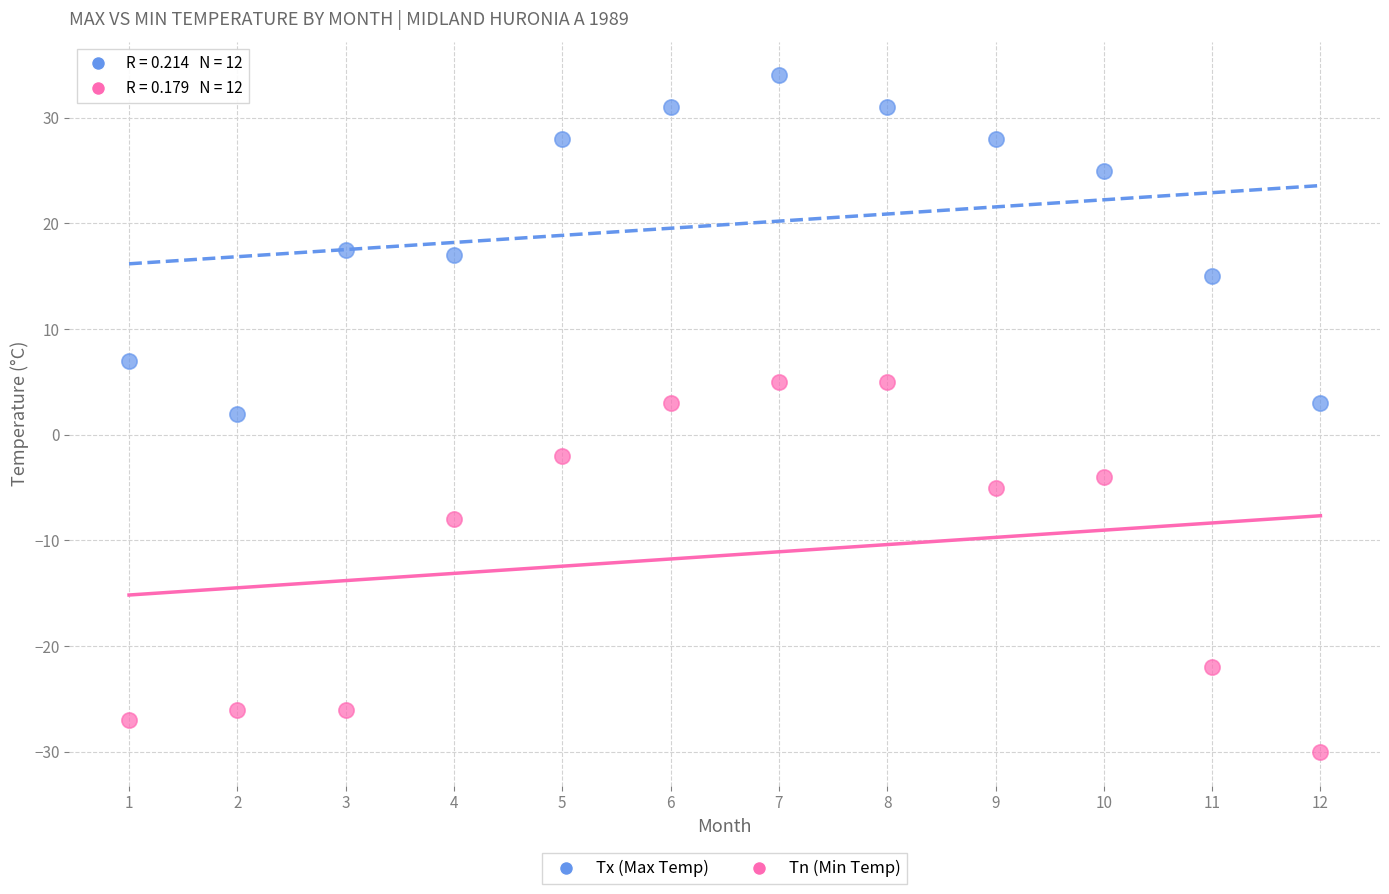

What are all the series names shown in the legend?

Tx (Max Temp), Tn (Min Temp)